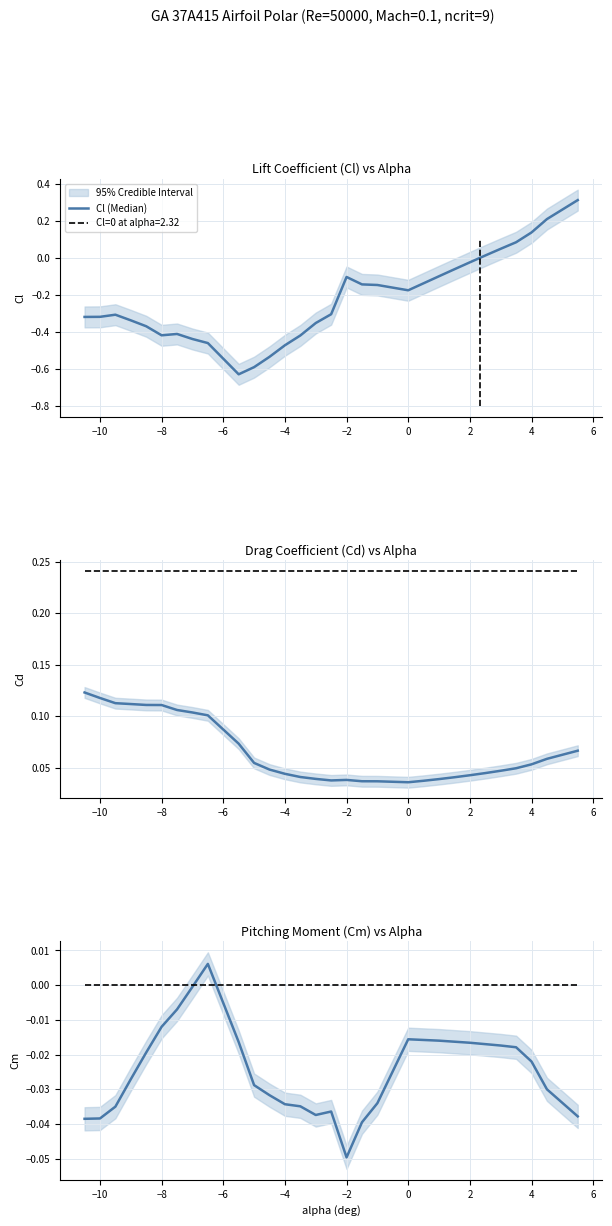

In Cd, how many points are higher than both neighbors (excluding endpoints)?

1